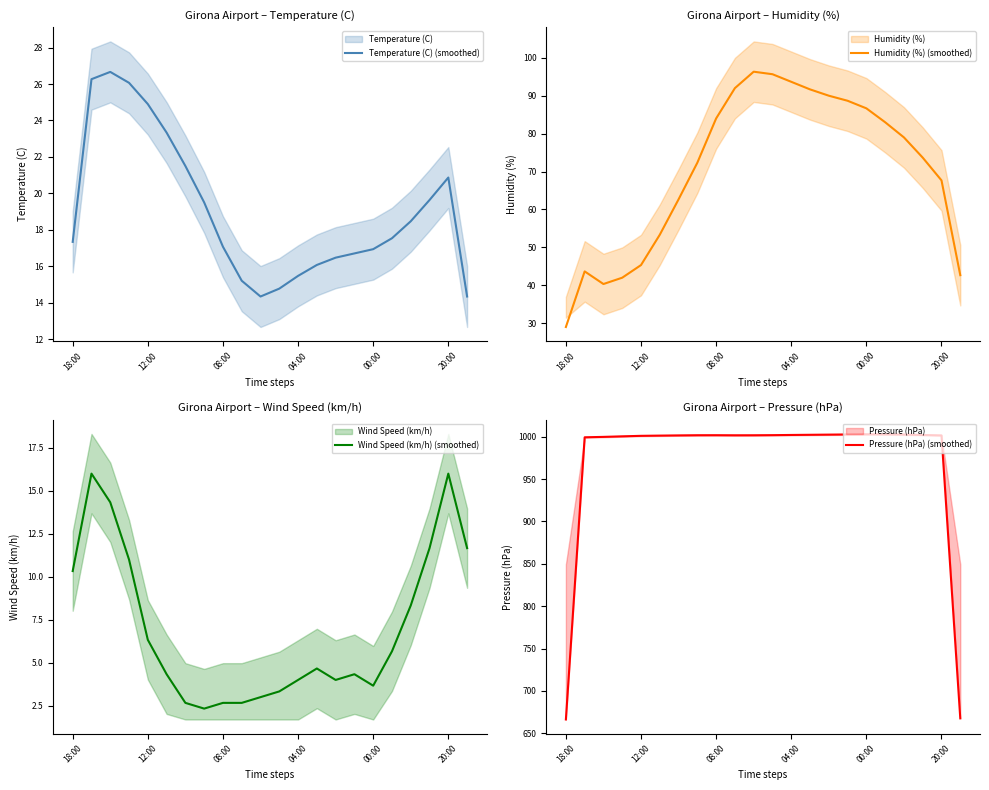

Is this an area chart (filled region under the line)?

No